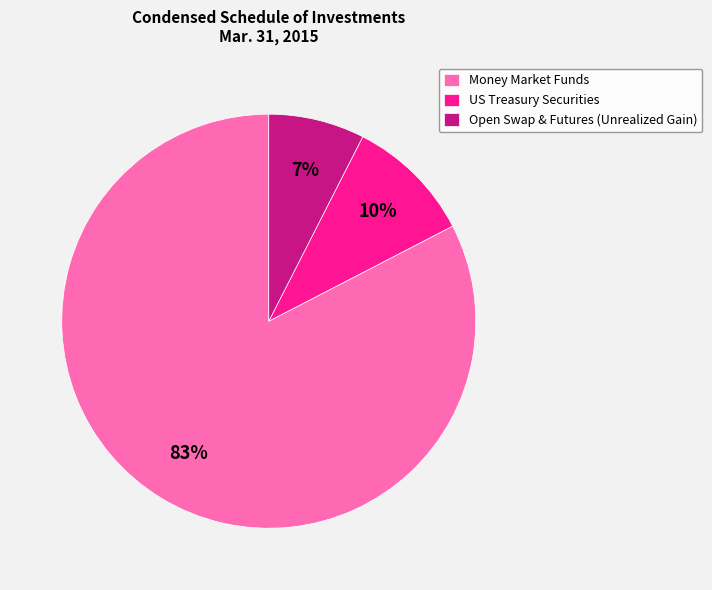

What percentage is the Open Swap & Futures (Unrealized Gain) slice, to the nearest percent?

7%